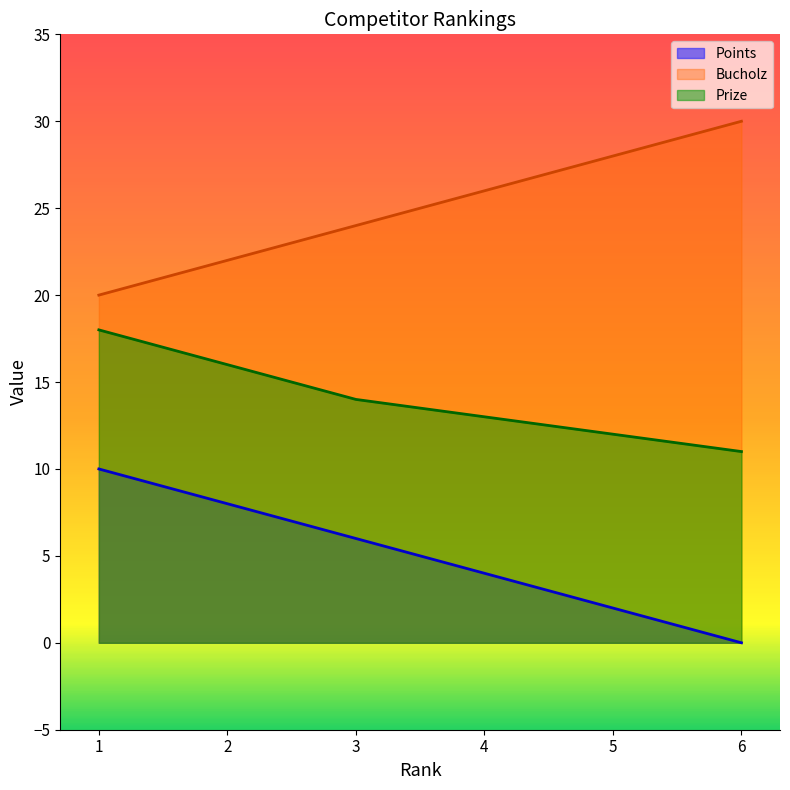

How many values in the Points series exceed 6?

2